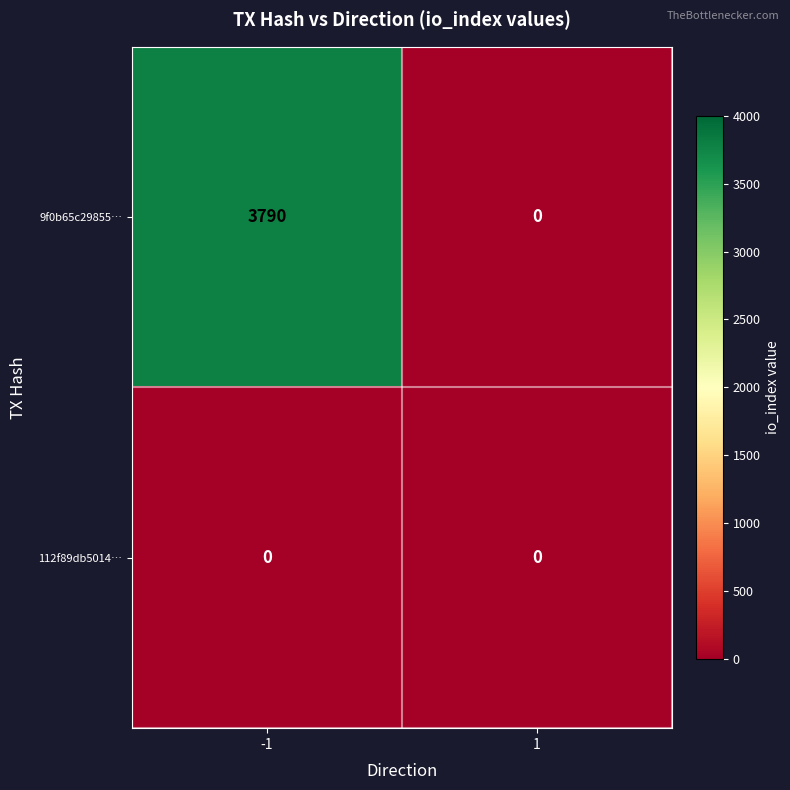

What is the difference between the highest and lowest values at -1?

3790